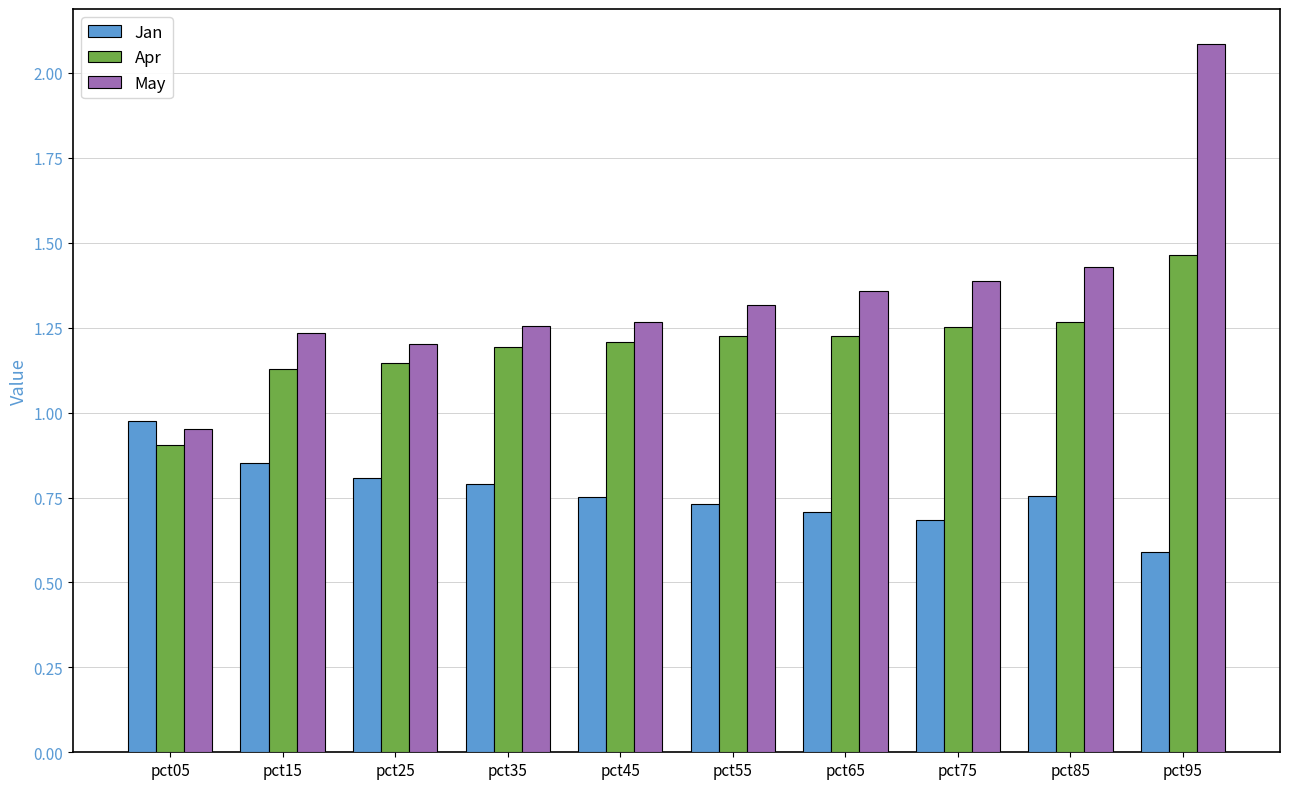

What is the difference between the Jan values at pct85 and pct25?

0.1